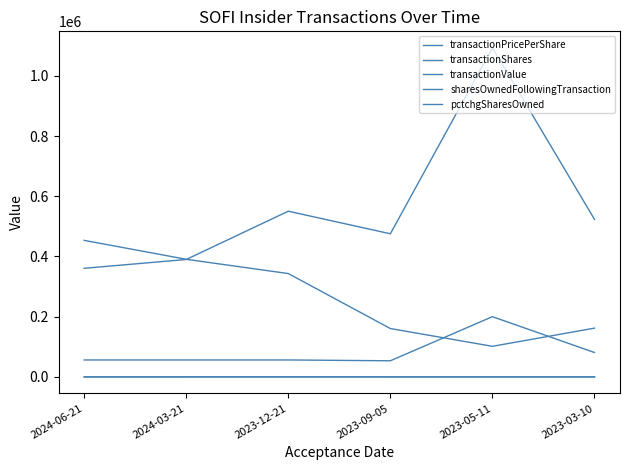

List the labels in order of transactionValue value, smallest first.

2024-06-21, 2024-03-21, 2023-09-05, 2023-03-10, 2023-12-21, 2023-05-11